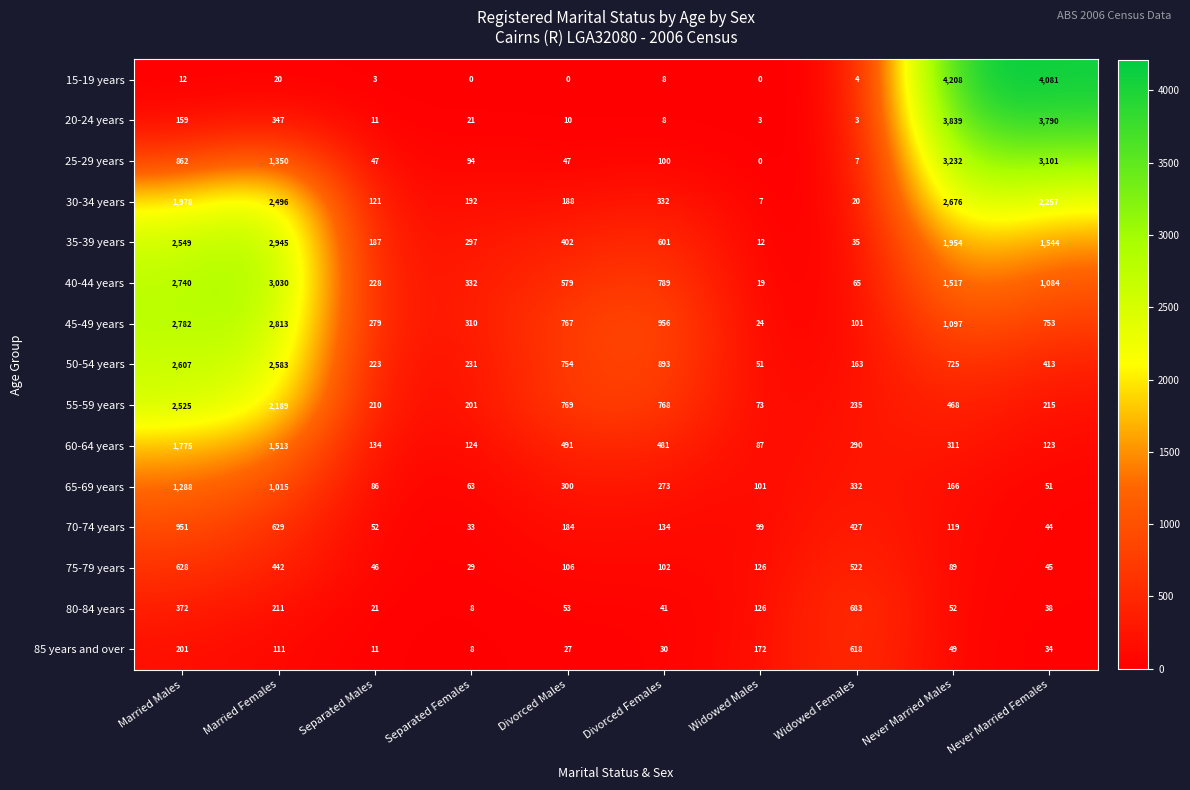

Which label corresponds to the largest value in the chart?

Never Married Males